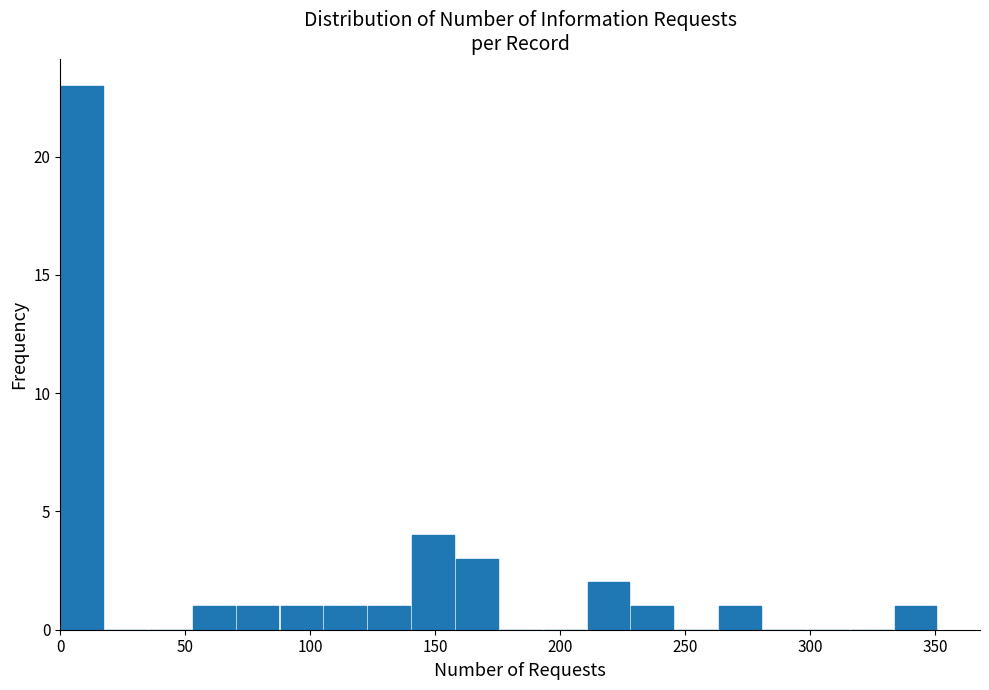

Around what value on the x-axis is the tallest bar? Give the approximate position of its centre, as read against the axis.

10